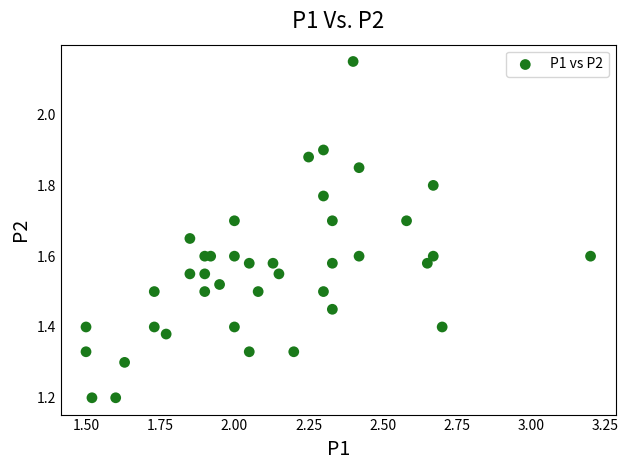

Count the number of points in this scatter plot.

40